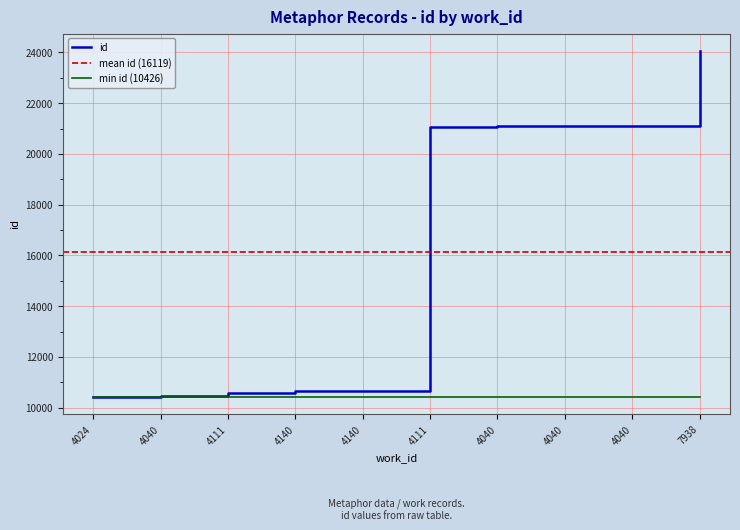

How many values are below 21075?

5